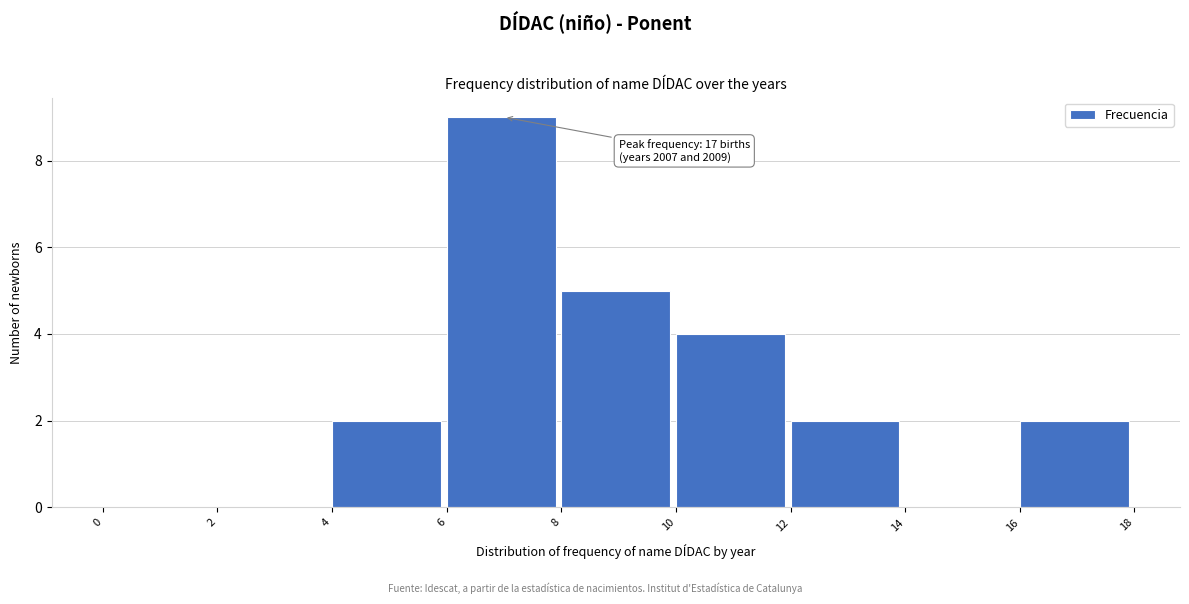

Over which range of the x-axis is the bar tallest?

6 to 8